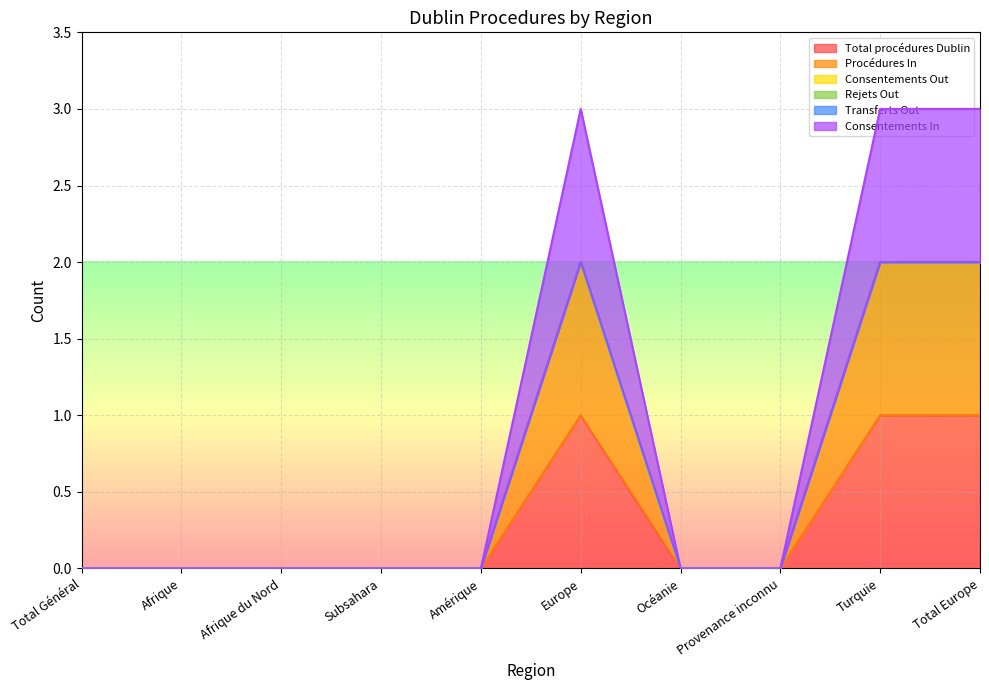

Does the chart display data point markers on the line(s)?

No